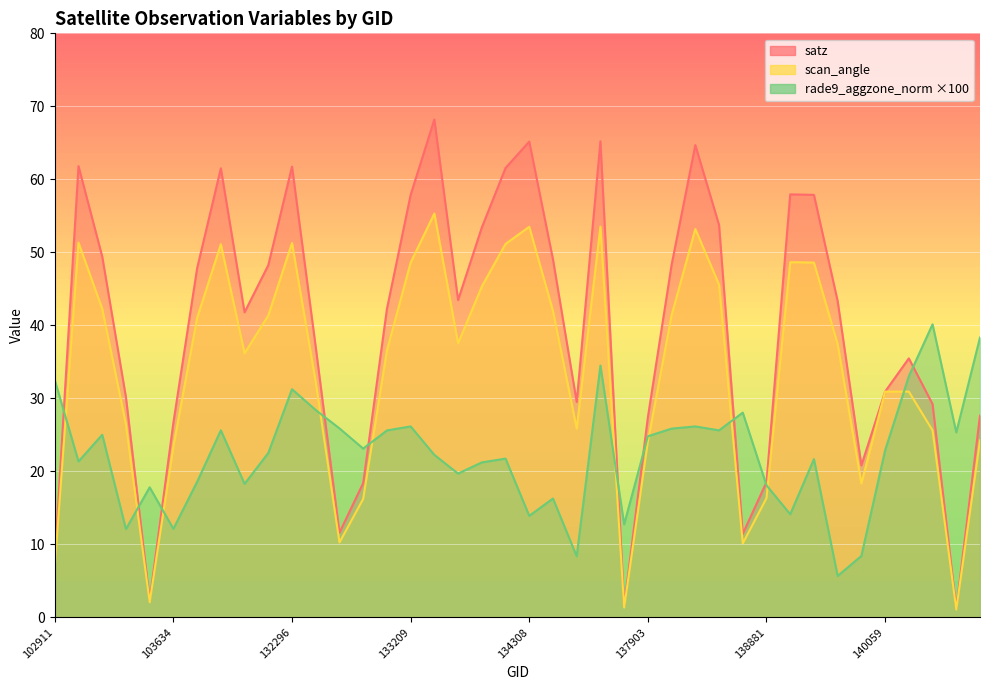

What is the difference between the scan_angle values at 103634 and 133392?

31.9